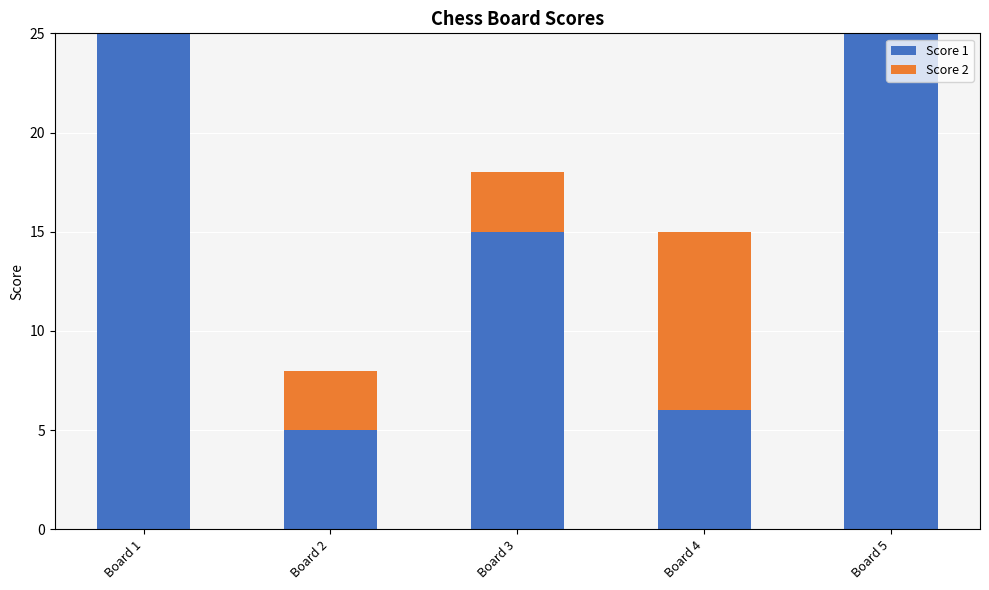

Reading left to right, list the values for the Score 1 series.

Board 1=25	Board 2=5	Board 3=15	Board 4=6	Board 5=25